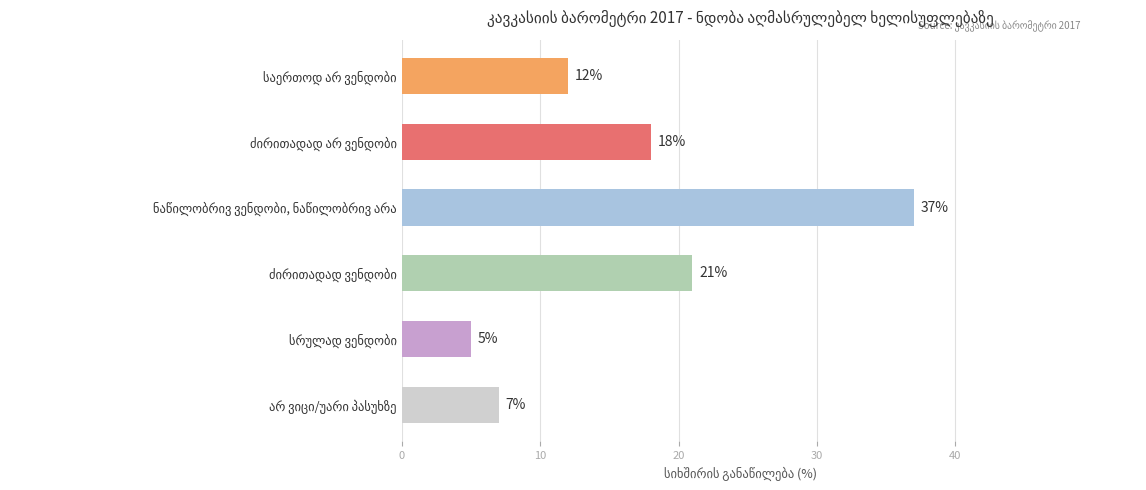

What is the smallest value displayed?

5